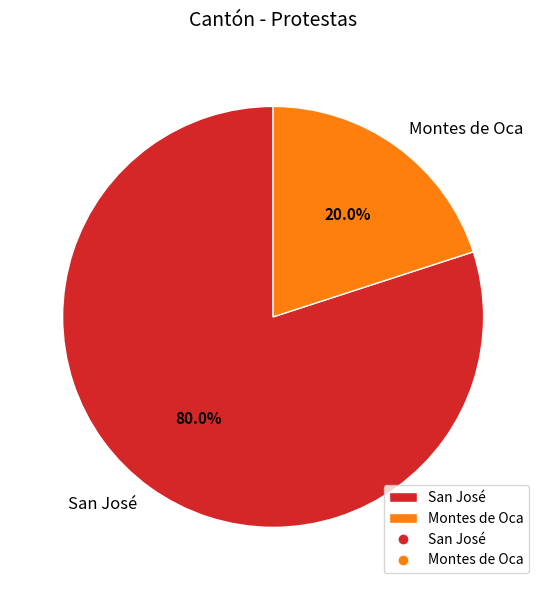

Do Montes de Oca and San José together represent more than half of the pie?

Yes